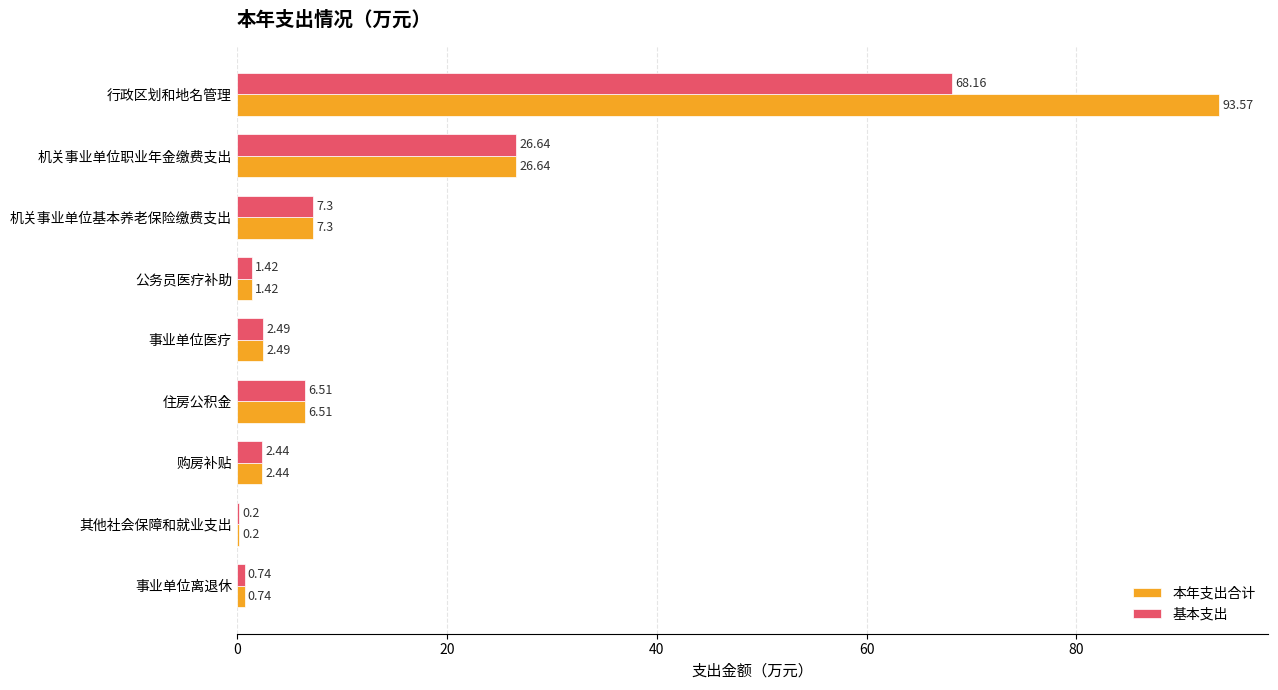

What is the sum of all 基本支出 values?

115.9